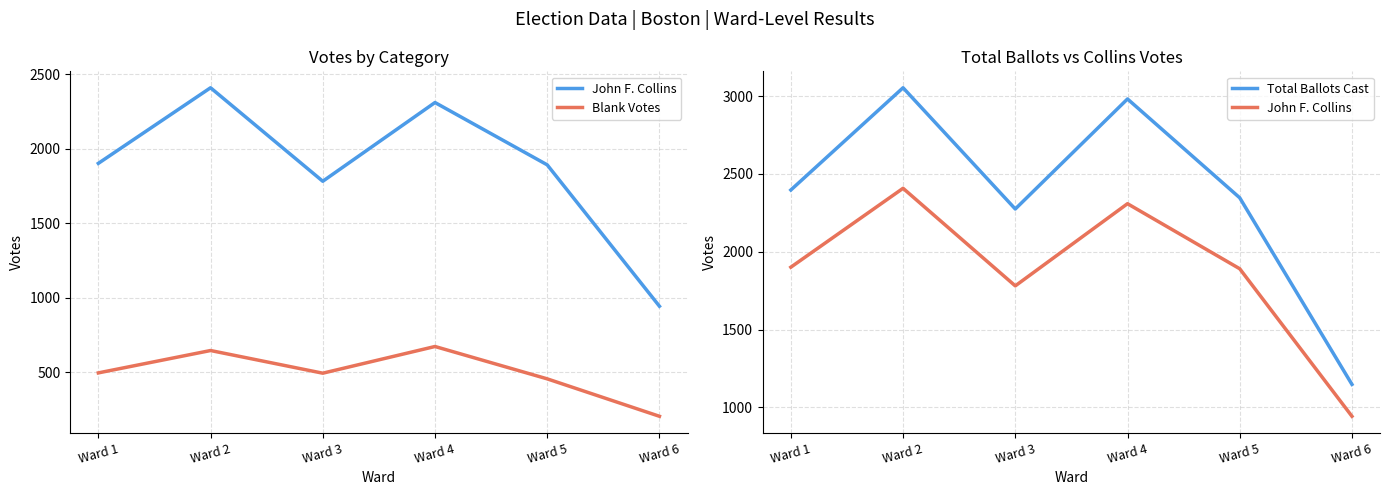

How many data points in Blank Votes are above 496?

2